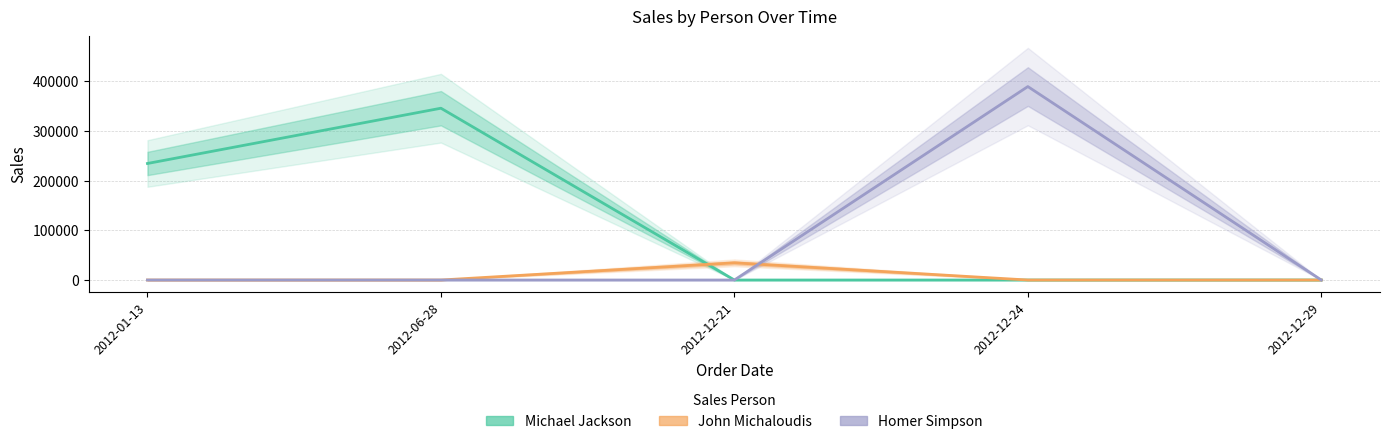

Where do Homer Simpson and John Michaloudis first cross each other?

2012-12-21 and 2012-12-24